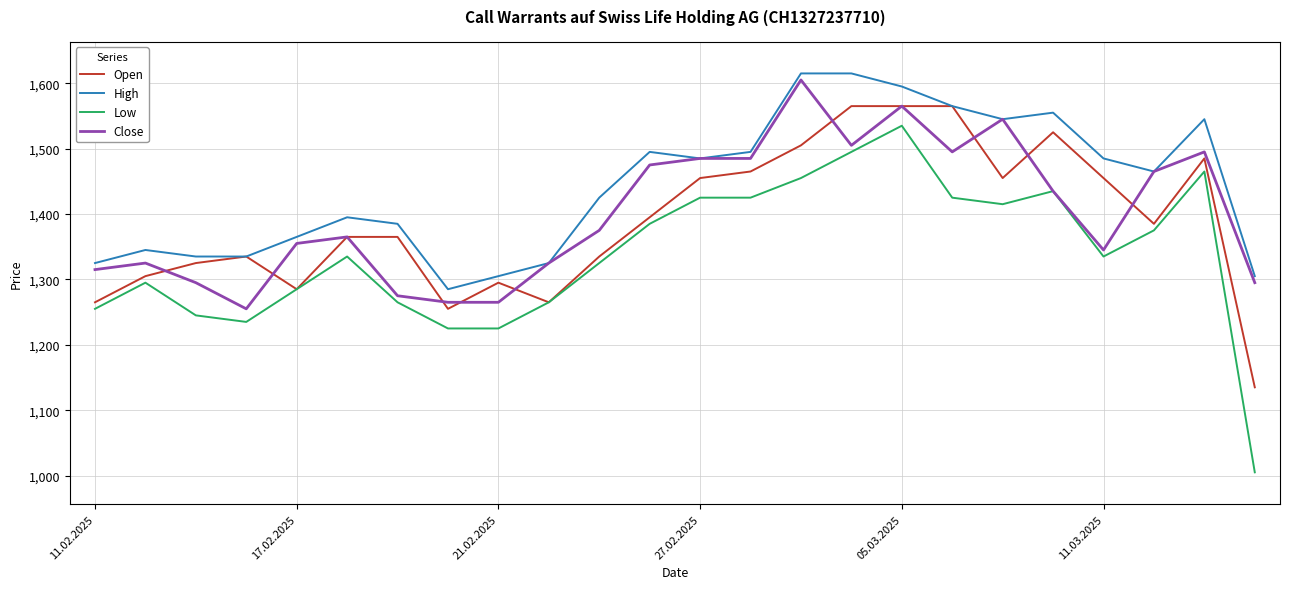

What is the maximum value for High?

1615